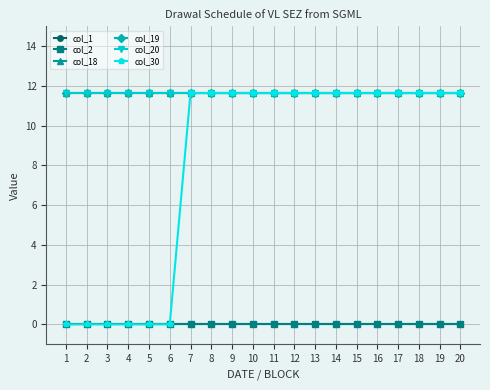

Reading left to right, what are all the values shown in this chart?

col_1: 1=0.0	2=0.0	3=0.0	4=0.0	5=0.0	6=0.0	7=0.0	8=0.0	9=0.0	10=0.0	11=0.0	12=0.0	13=0.0	14=0.0	15=0.0	16=0.0	17=0.0	18=0.0	19=0.0	20=0.0
col_2: 1=0.0	2=0.0	3=0.0	4=0.0	5=0.0	6=0.0	7=0.0	8=0.0	9=0.0	10=0.0	11=0.0	12=0.0	13=0.0	14=0.0	15=0.0	16=0.0	17=0.0	18=0.0	19=0.0	20=0.0
col_18: 1=11.6	2=11.6	3=11.6	4=11.6	5=11.6	6=11.6	7=11.6	8=11.6	9=11.6	10=11.6	11=11.6	12=11.6	13=11.6	14=11.6	15=11.6	16=11.6	17=11.6	18=11.6	19=11.6	20=11.6
col_19: 1=11.6	2=11.6	3=11.6	4=11.6	5=11.6	6=11.6	7=11.6	8=11.6	9=11.6	10=11.6	11=11.6	12=11.6	13=11.6	14=11.6	15=11.6	16=11.6	17=11.6	18=11.6	19=11.6	20=11.6
col_20: 1=11.6	2=11.6	3=11.6	4=11.6	5=11.6	6=11.6	7=11.6	8=11.6	9=11.6	10=11.6	11=11.6	12=11.6	13=11.6	14=11.6	15=11.6	16=11.6	17=11.6	18=11.6	19=11.6	20=11.6
col_30: 1=0.0	2=0.0	3=0.0	4=0.0	5=0.0	6=0.0	7=11.6	8=11.6	9=11.6	10=11.6	11=11.6	12=11.6	13=11.6	14=11.6	15=11.6	16=11.6	17=11.6	18=11.6	19=11.6	20=11.6